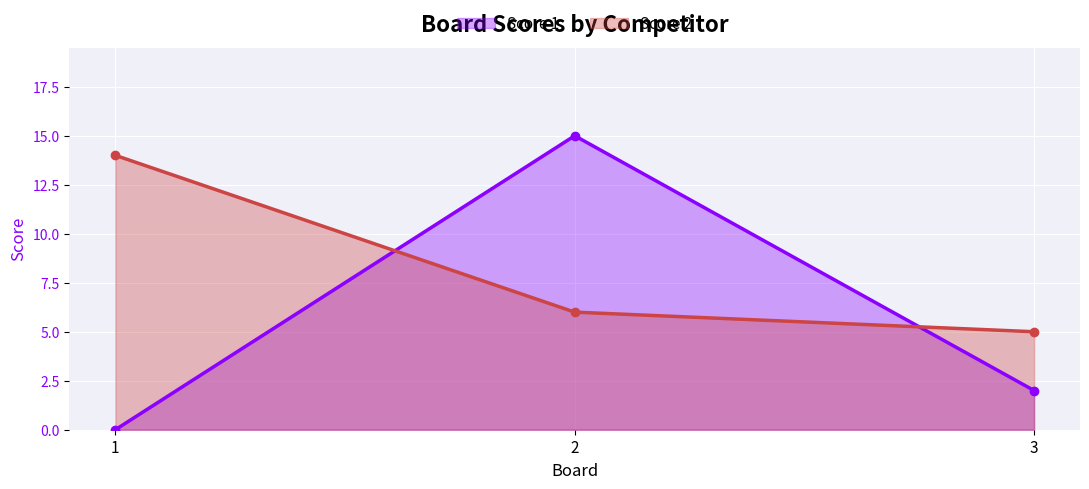

Does the chart display data point markers on the line(s)?

Yes